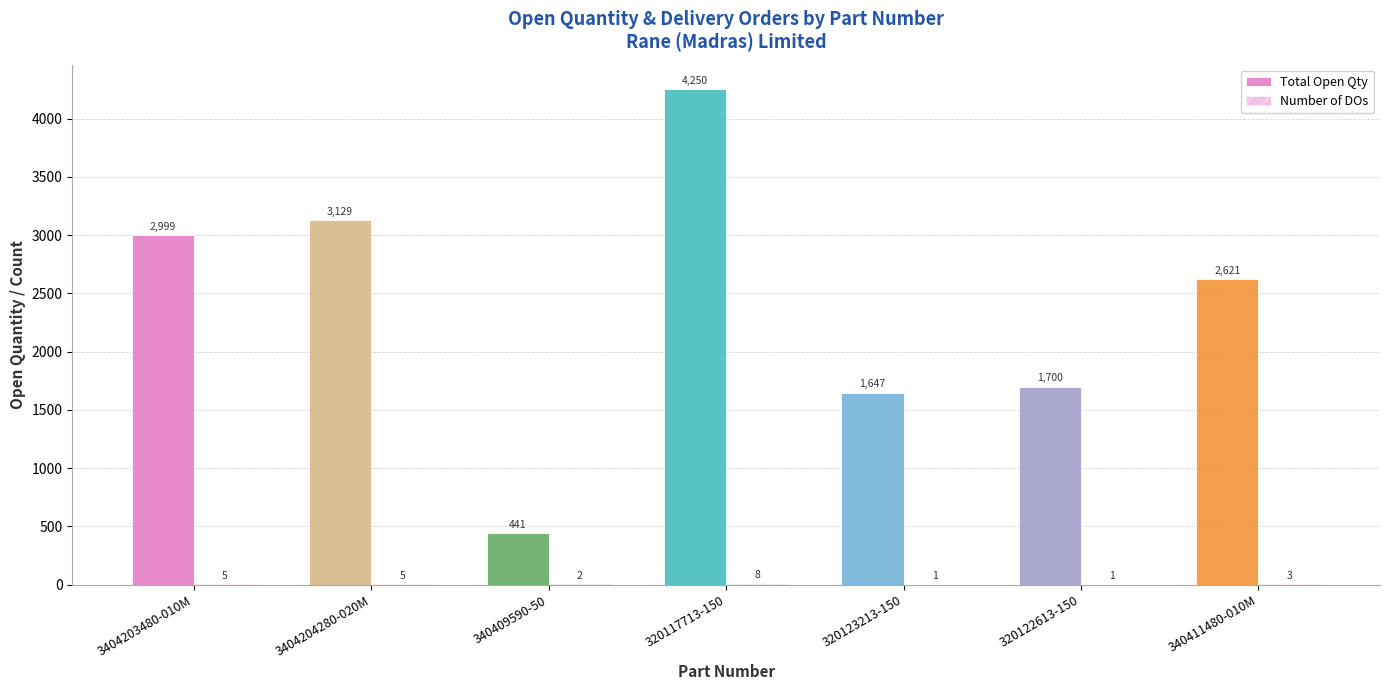

True or false: Total Open Qty has a value of 2999 at 3404203480-010M.

True